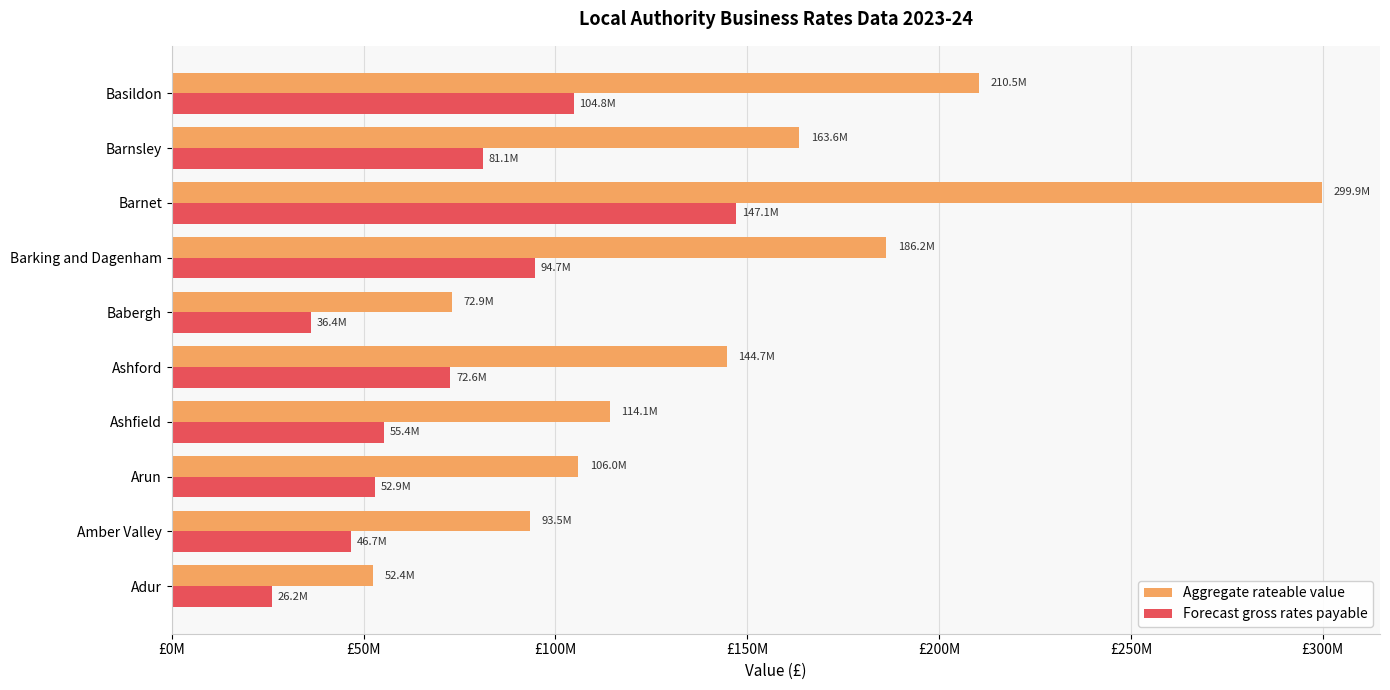

What is the value of the Forecast gross rates payable bar at the 6th from the left?

36351298